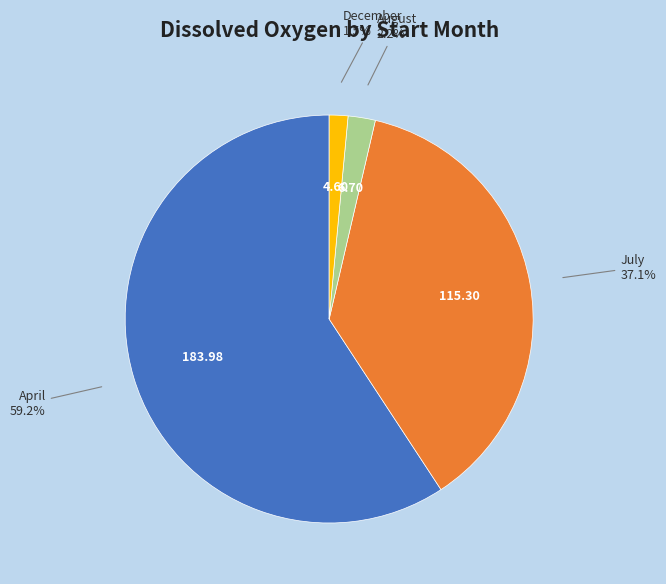

Which category has the biggest portion of the pie?

April